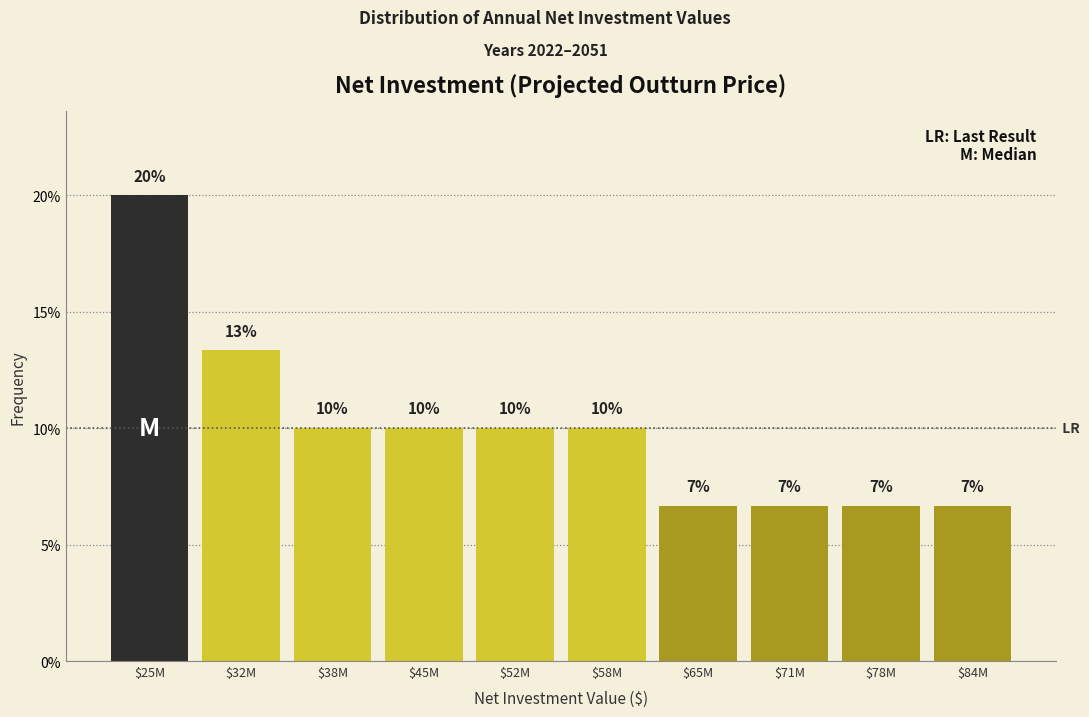

The chart shows a value of 6.7 at $65M. True or false?

True